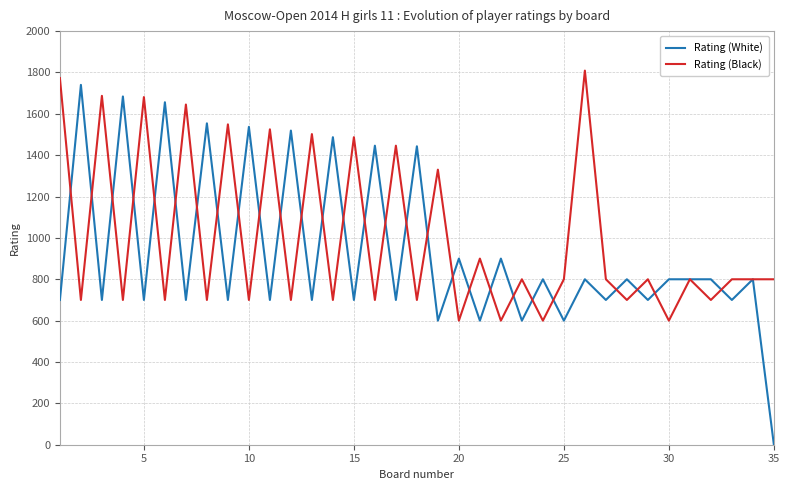

What is the maximum value shown in the chart?

1809